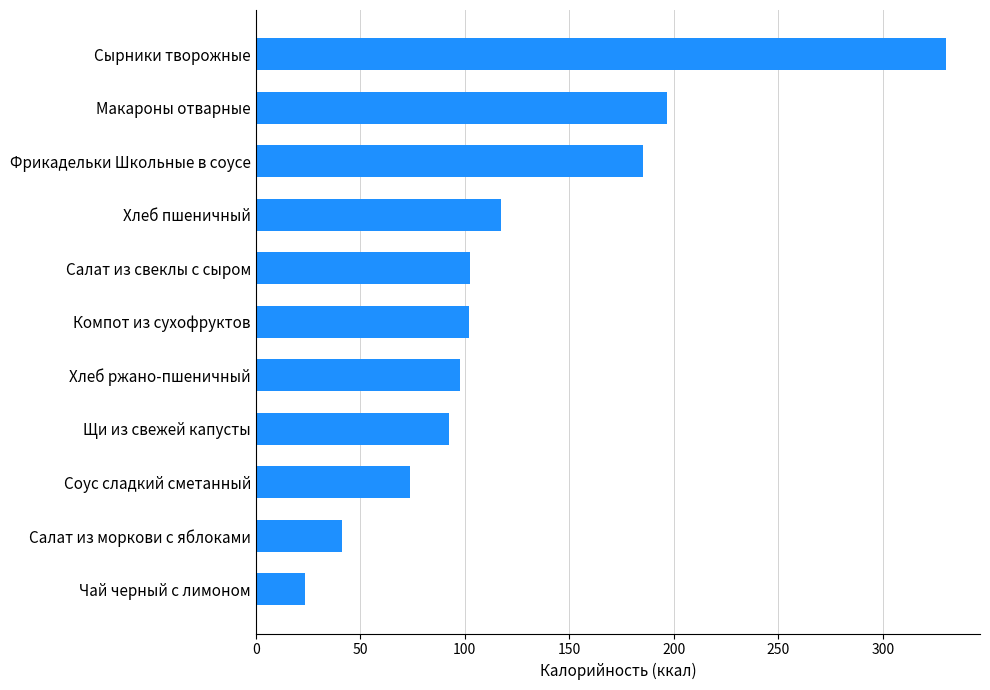

What is the change in value from Чай черный с лимоном to Салат из свеклы с сыром?

+78.9